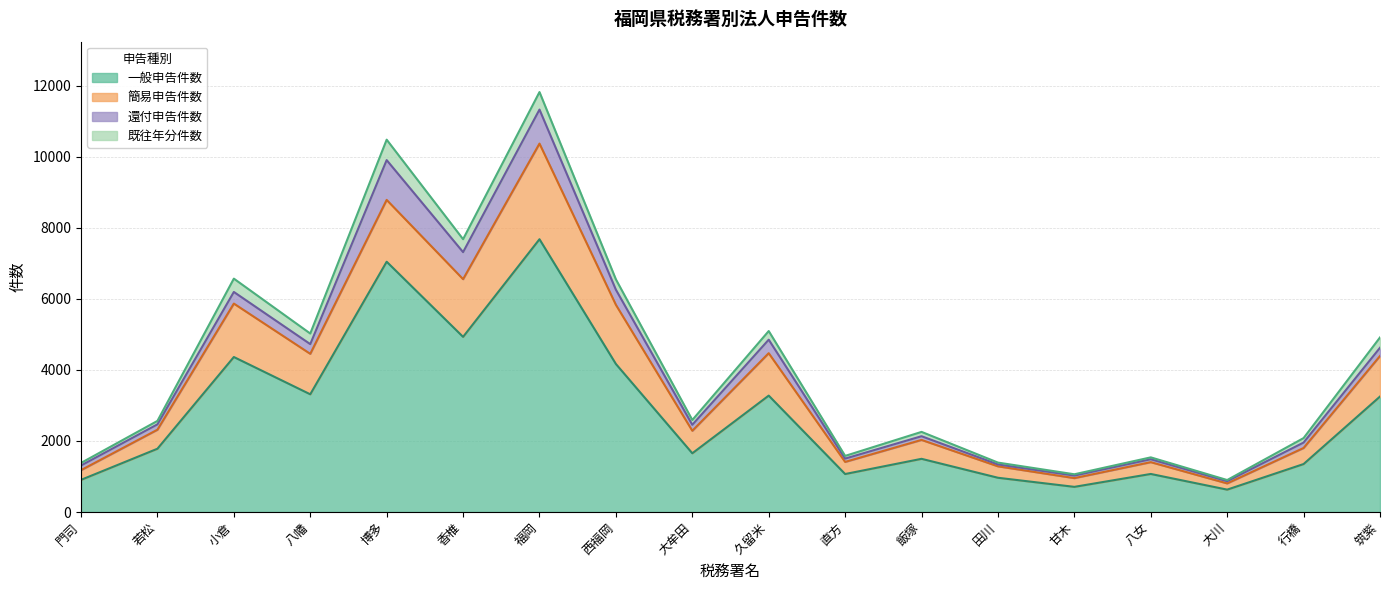

The 一般申告件数 series shows 630 at 大川. True or false?

True